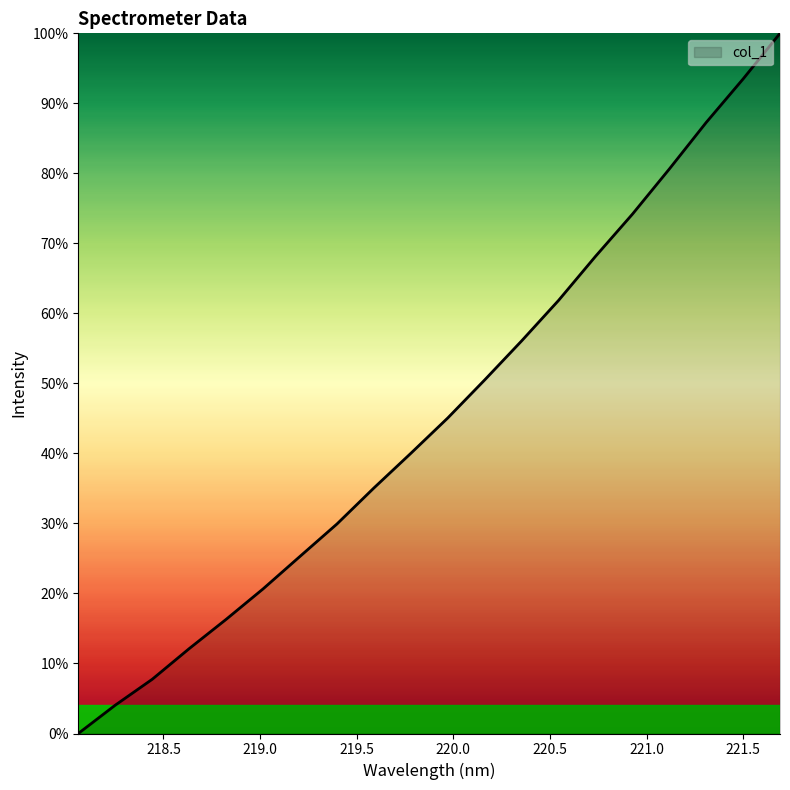

Count the number of values greater than 45.

10